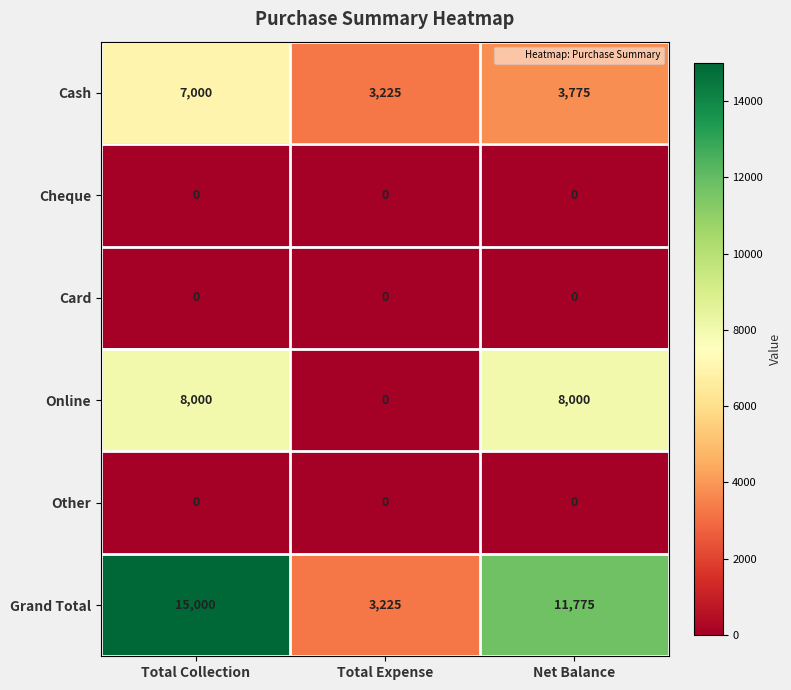

The Online series shows -2905 at Total Expense. True or false?

False